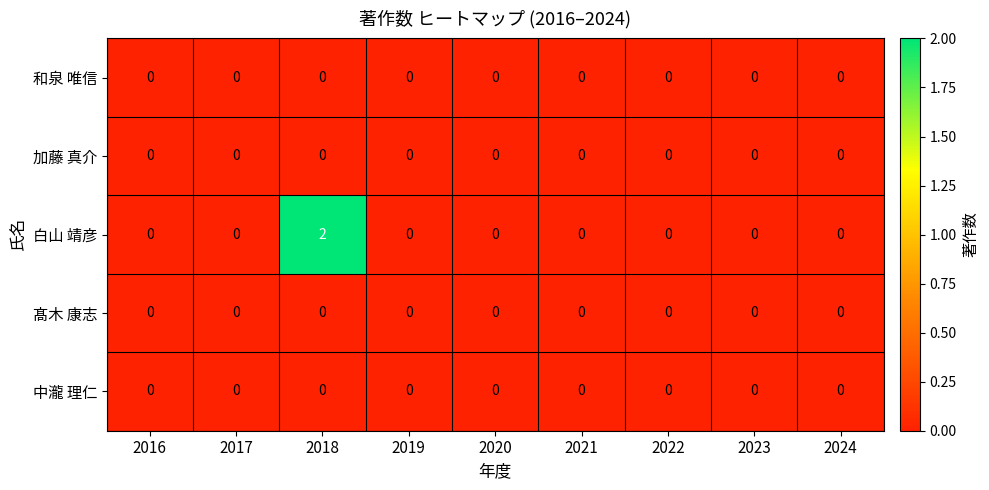

What is the maximum value shown in the chart?

2